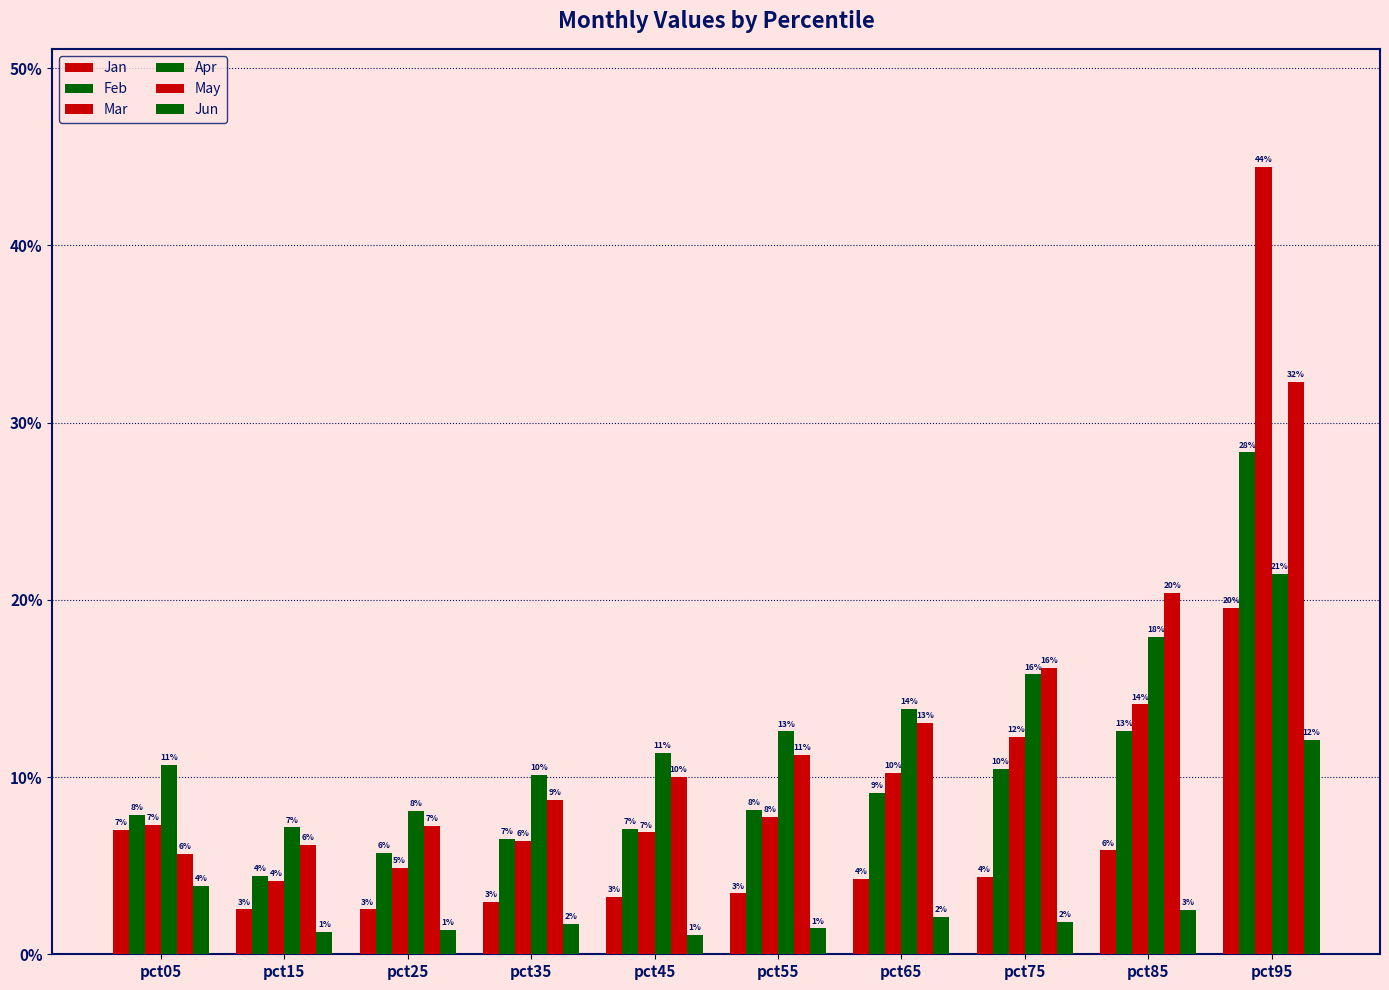

Does the chart contain stacked bars?

No